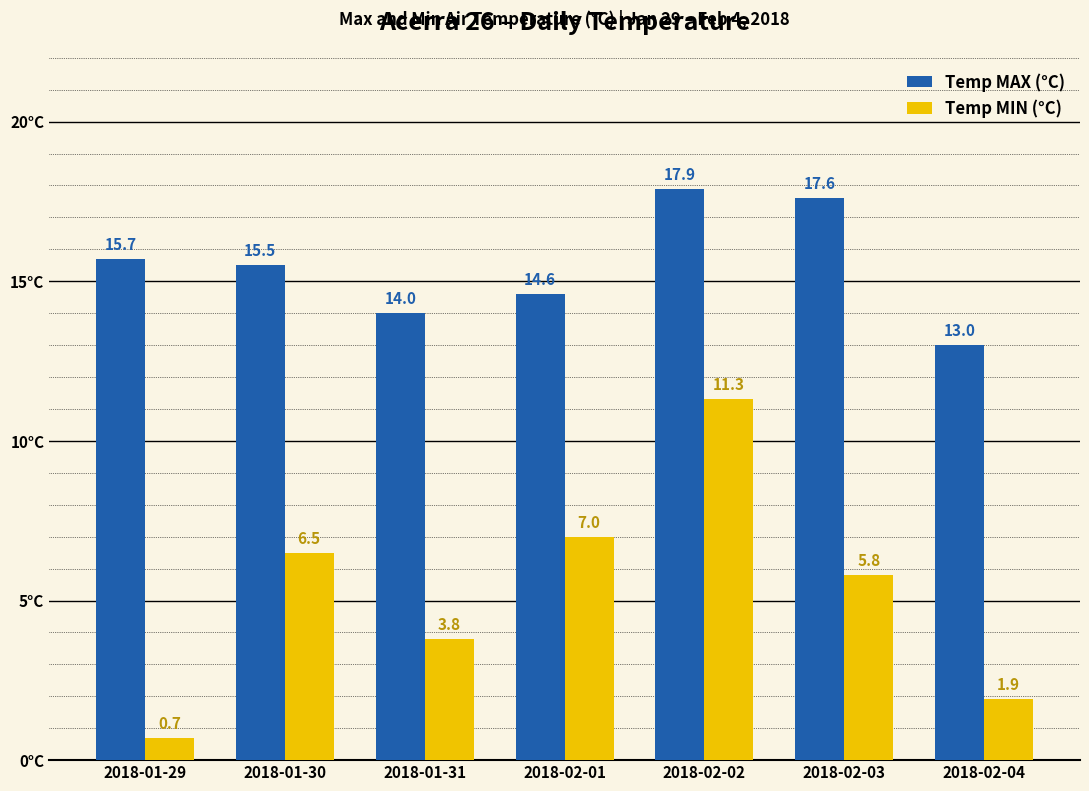

What is the label of the 1st bar from the right?

2018-02-04